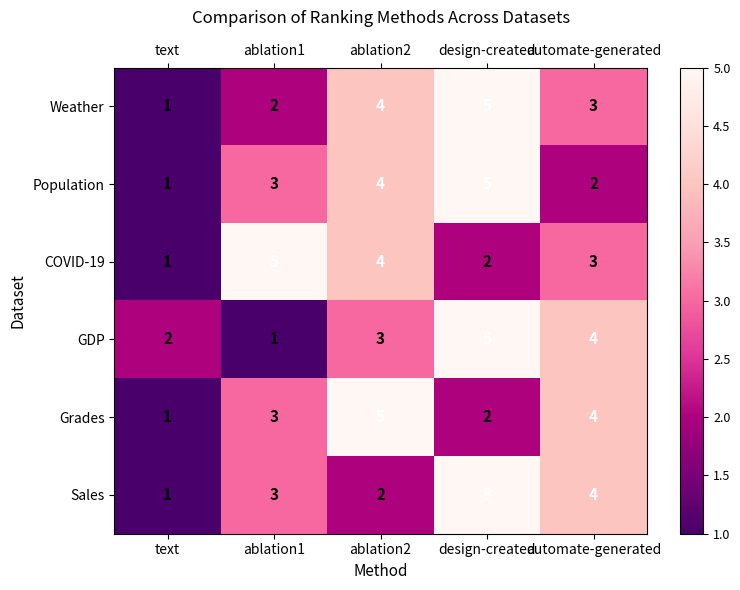

The value of COVID-19 at automate-generated is 5. True or false?

False